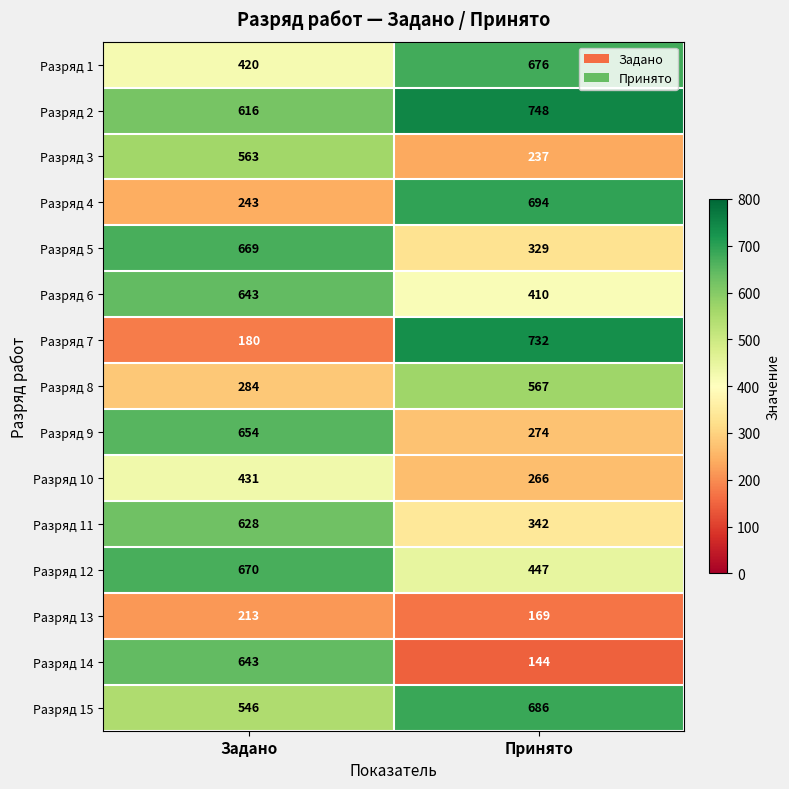

The value of Разряд 9 at Принято is 274. True or false?

True